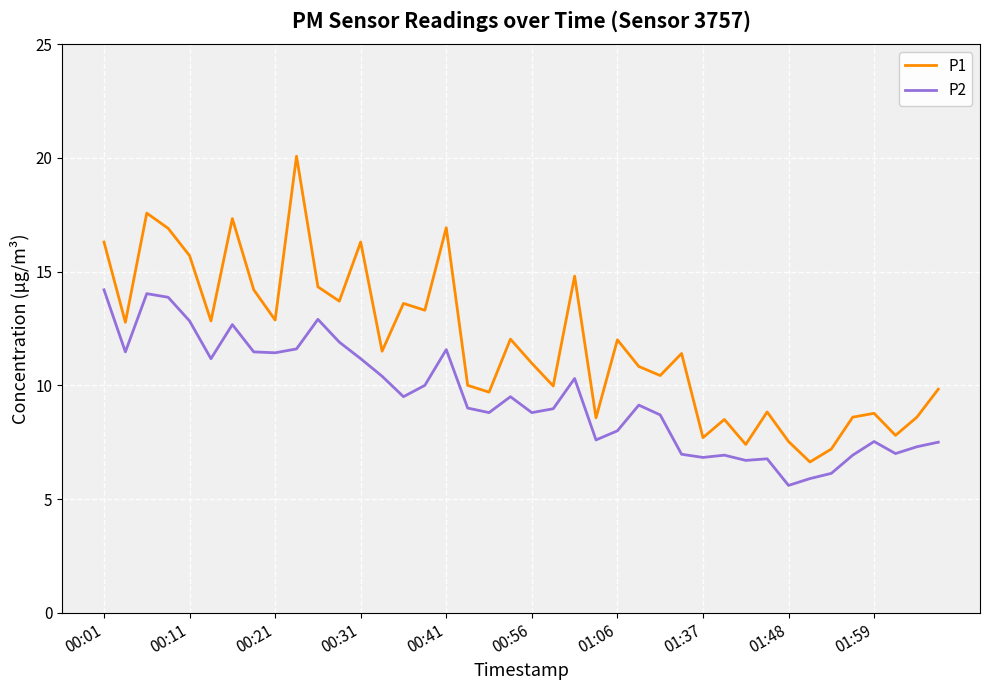

Which series has the largest range (max minus min)?

P1